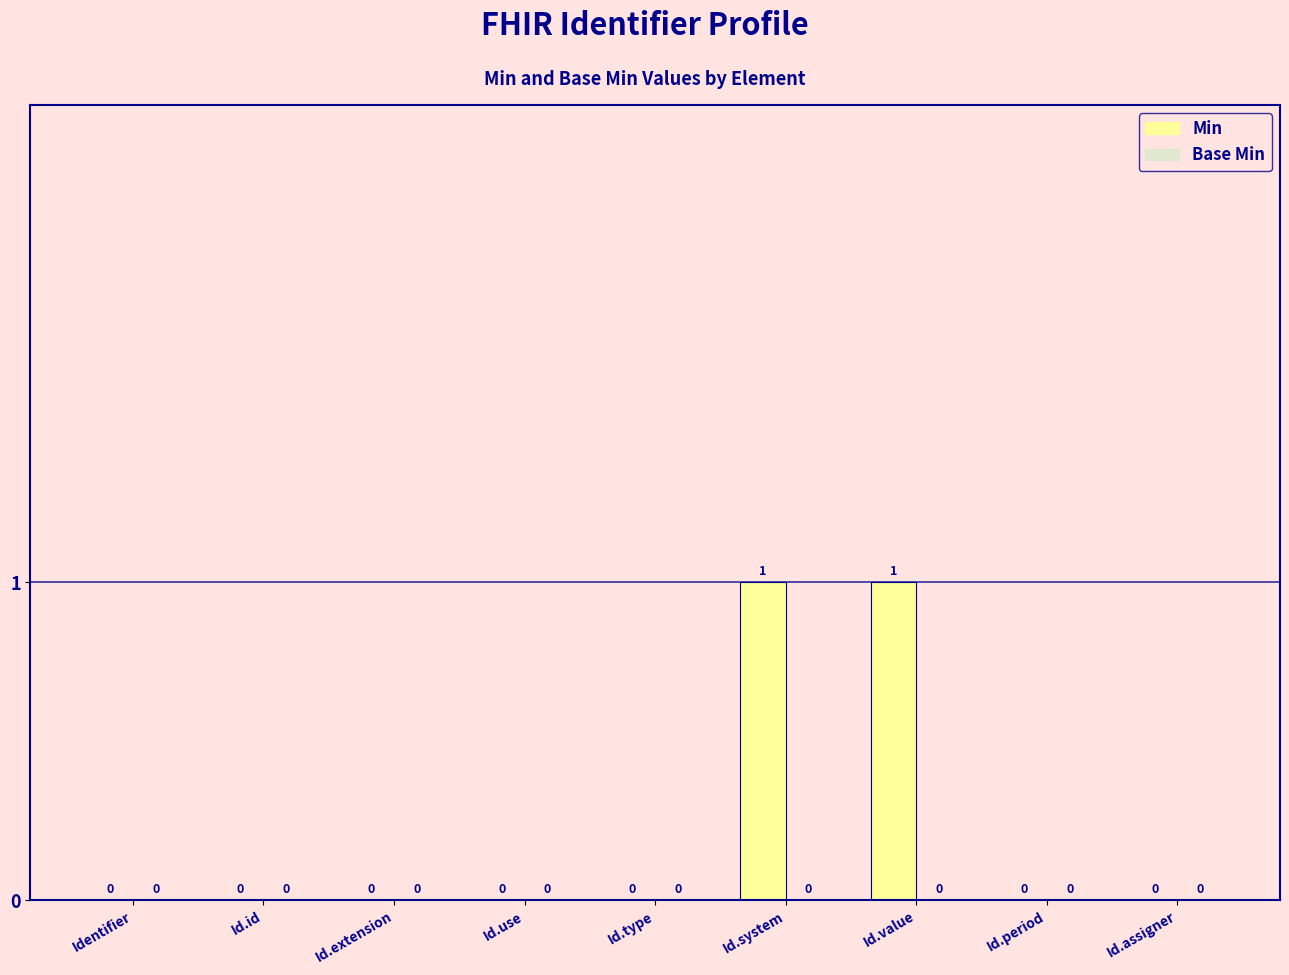

How many values are between 0 and 1?

9